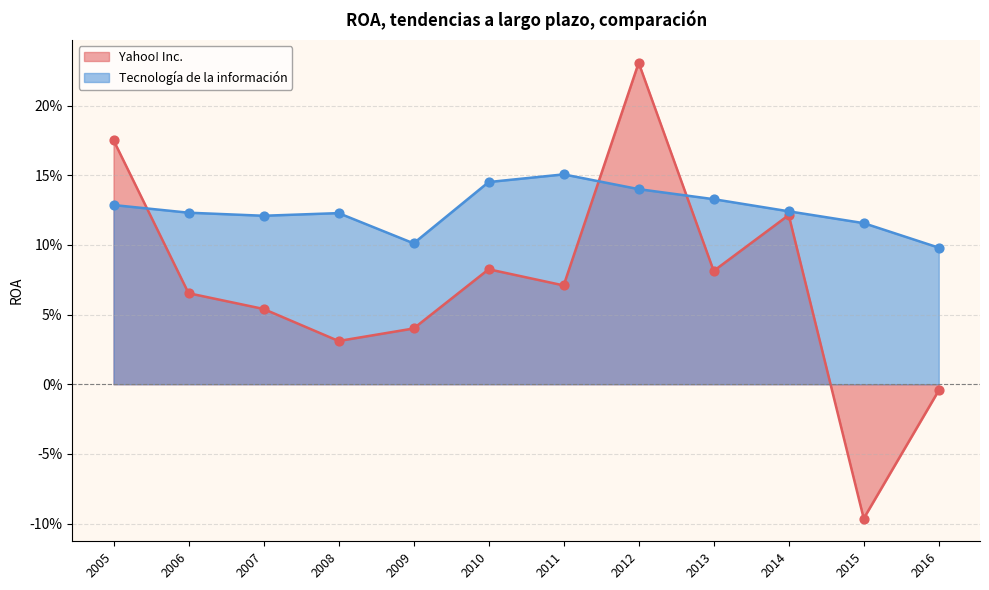

At which category is the sum across all series the highest?

2012